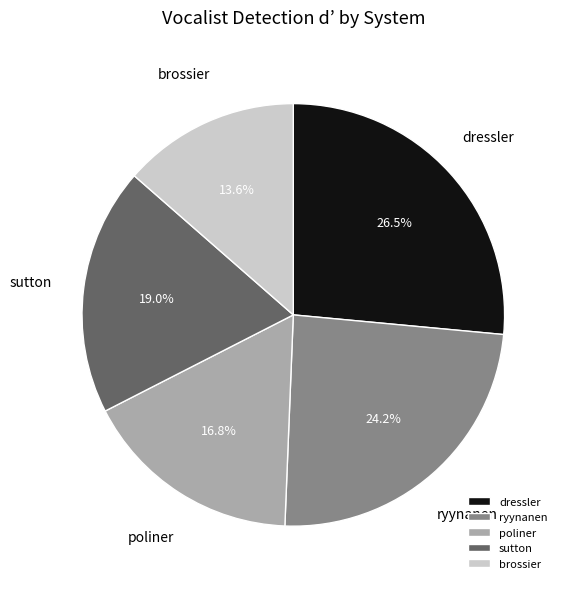

What percentage is the ryynanen slice, to the nearest percent?

24%